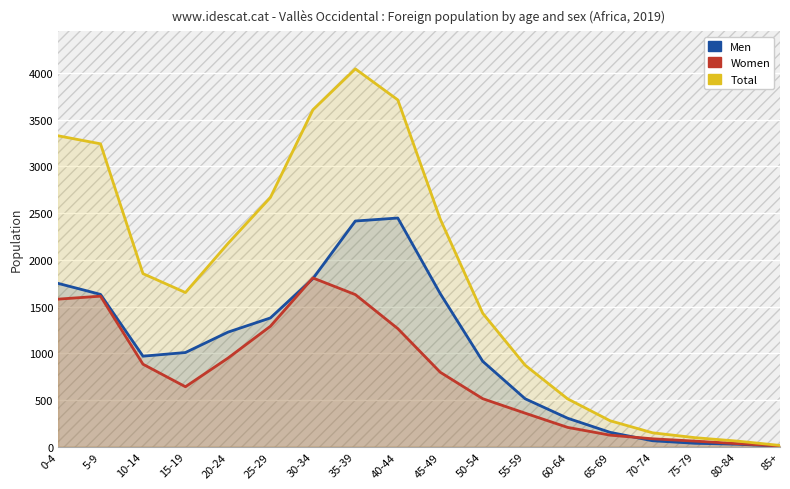

Is the value of Total at 85+ greater than the value of Women at 15-19?

No